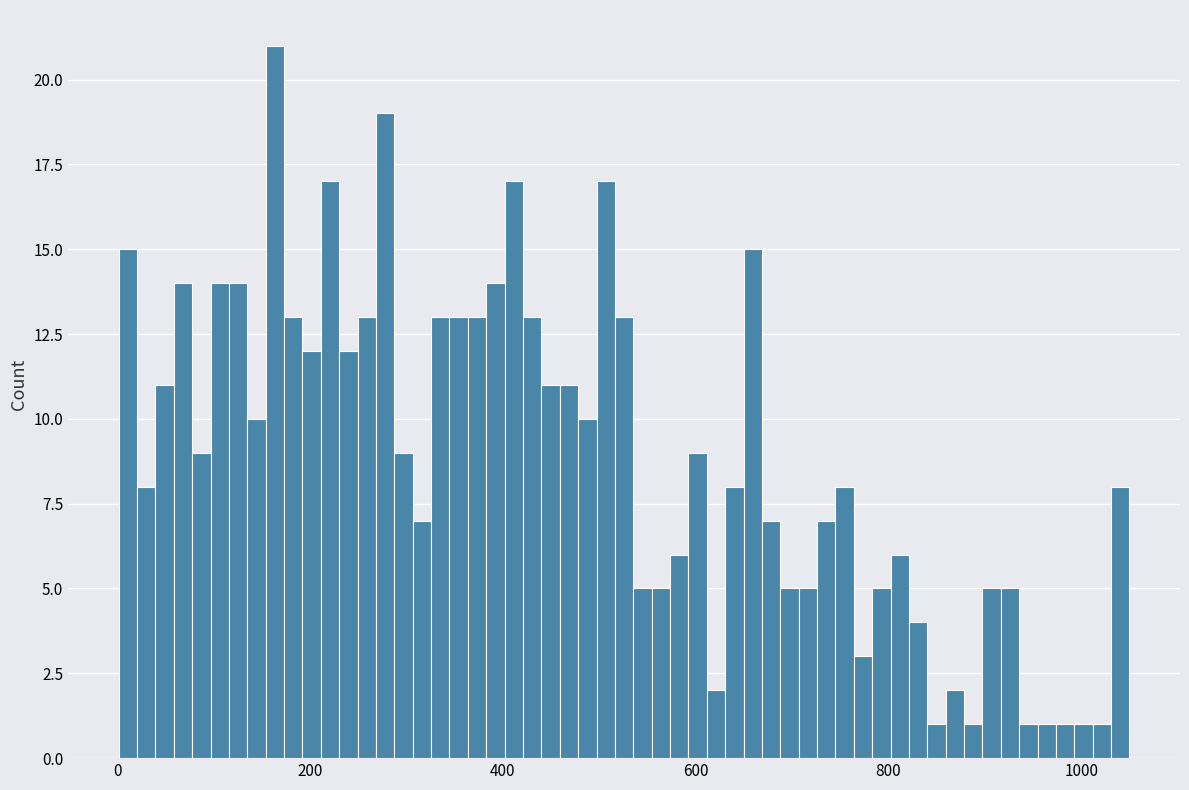

Around what value on the x-axis is the tallest bar? Give the approximate position of its centre, as read against the axis.

160